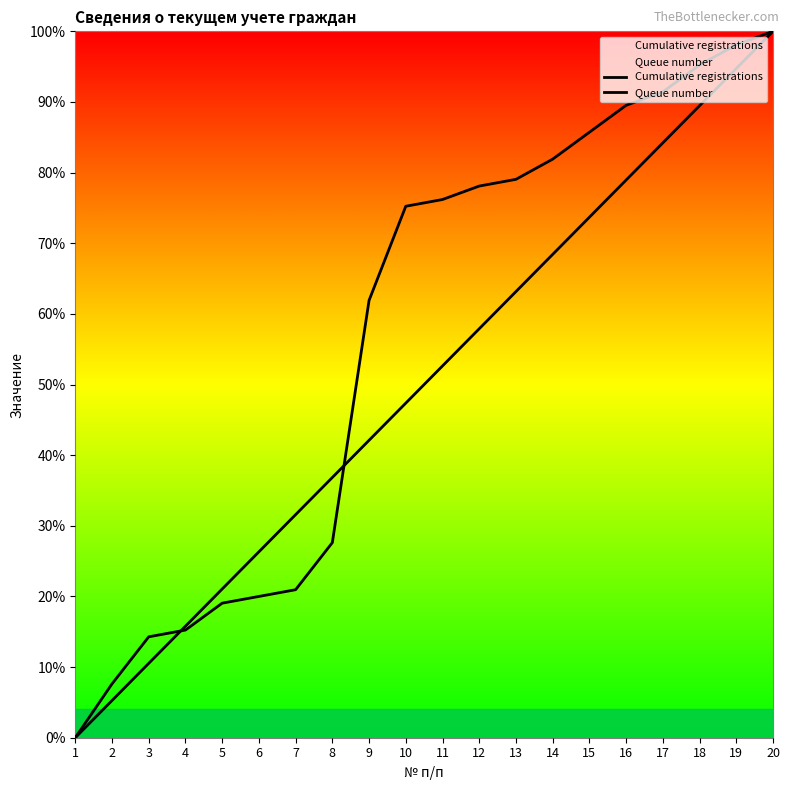

Rank the series at 2 from highest to lowest value.

Queue number, Cumulative registrations